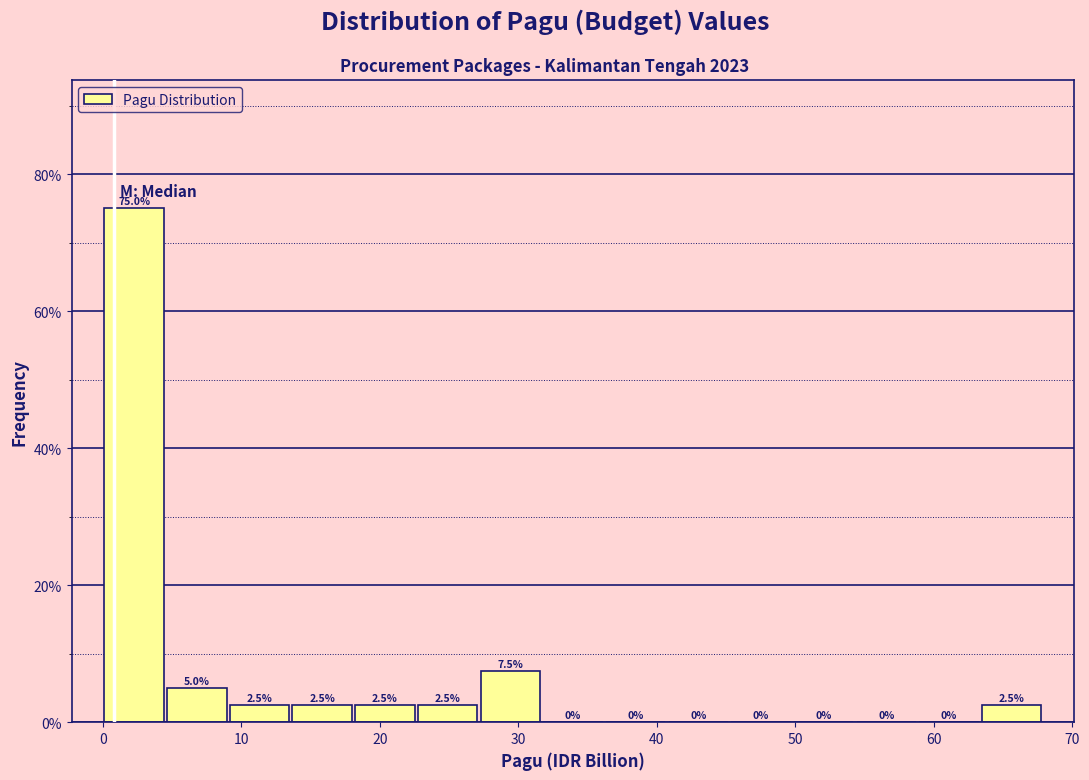

Reading left to right, list every bar in this chart as the range it spans on the x-axis followed by its height. The bar edges are not printed on the chart, so give them approximately, as read against the axis.

0 to 5: 75.0
5 to 9: 5.0
9 to 14: 2.5
14 to 18: 2.5
18 to 23: 2.5
23 to 27: 2.5
27 to 32: 7.5
32 to 36: 0.0
36 to 41: 0.0
41 to 45: 0.0
45 to 50: 0.0
50 to 54: 0.0
54 to 59: 0.0
59 to 63: 0.0
63 to 68: 2.5